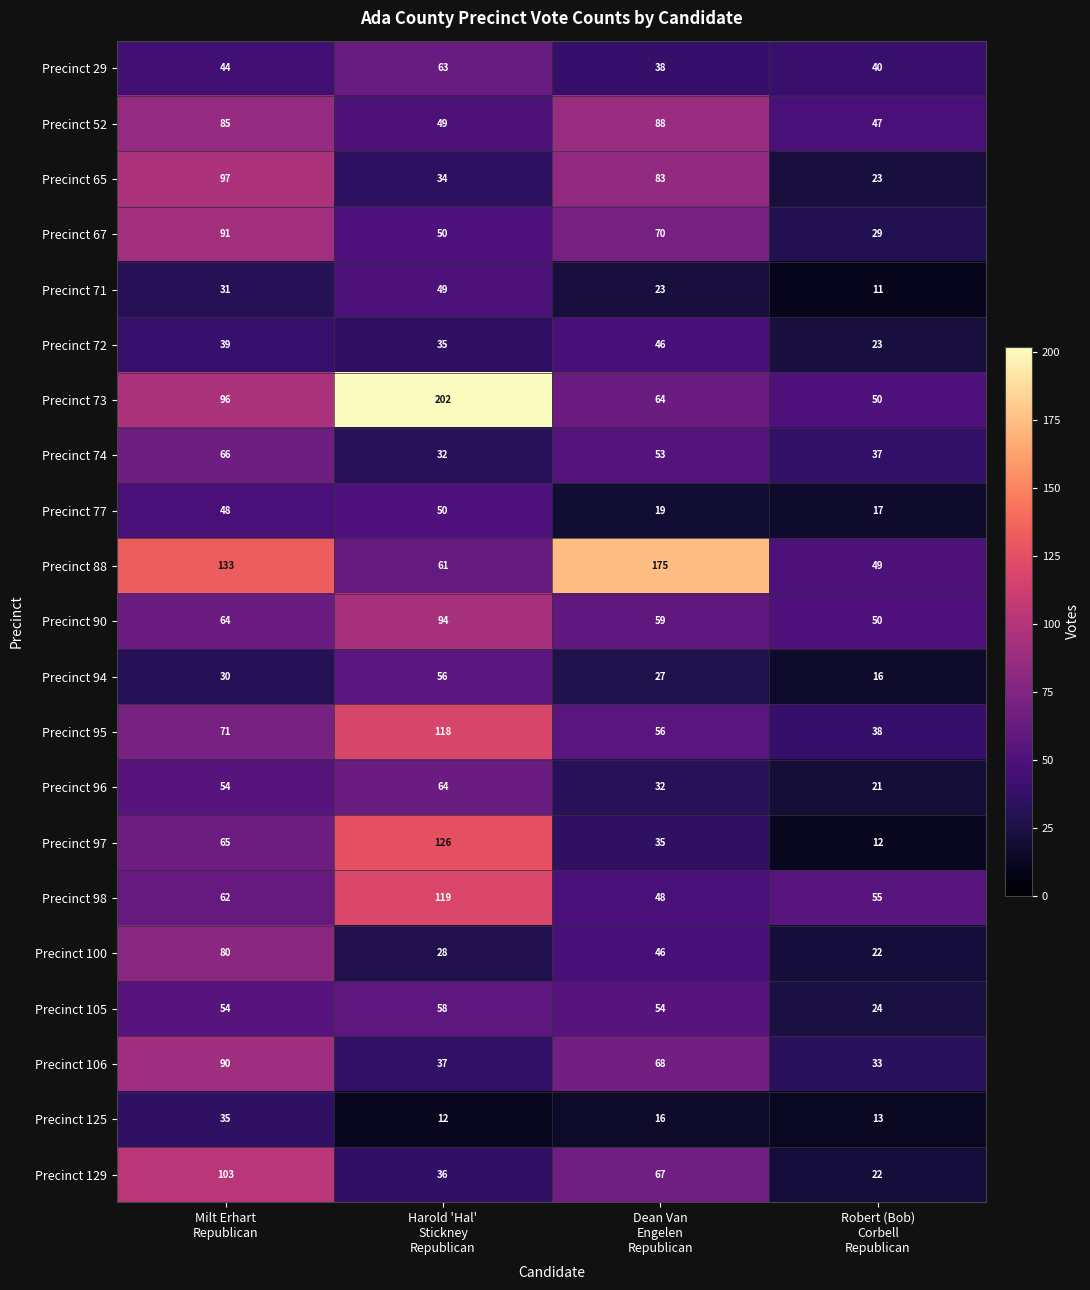

Which series has the largest total across all categories?

Precinct 88